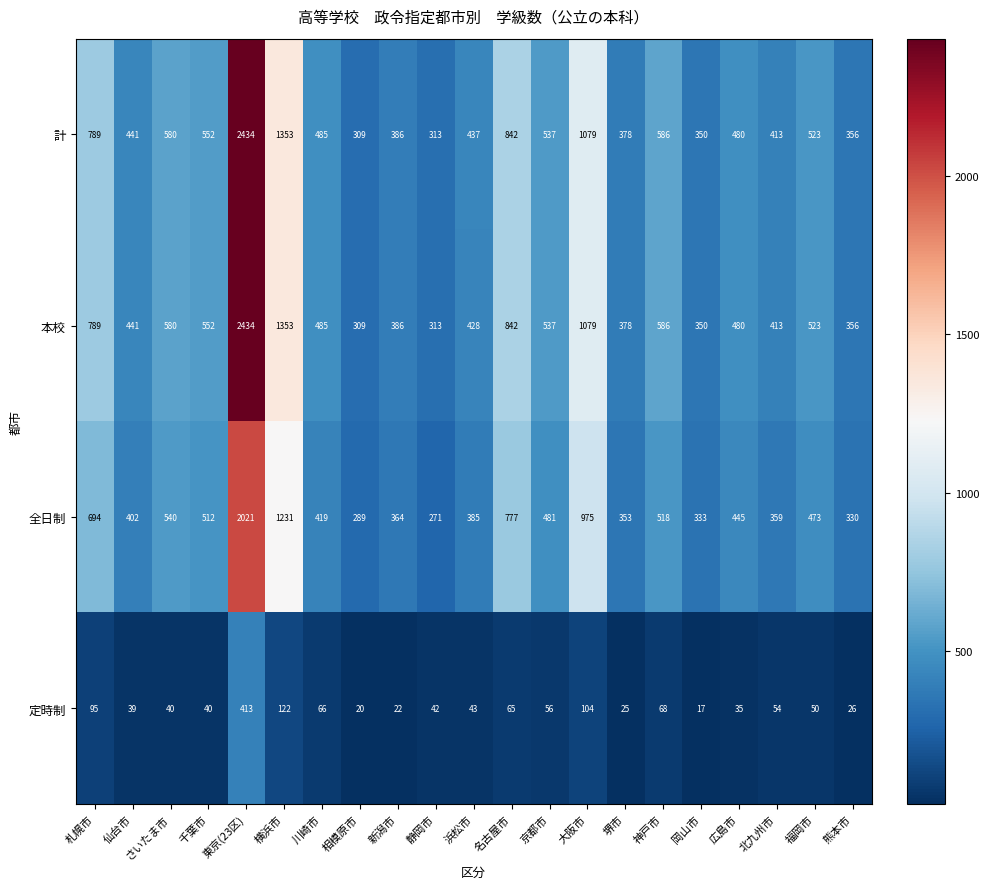

Which series changed the most between 千葉市 and 北九州市?

全日制